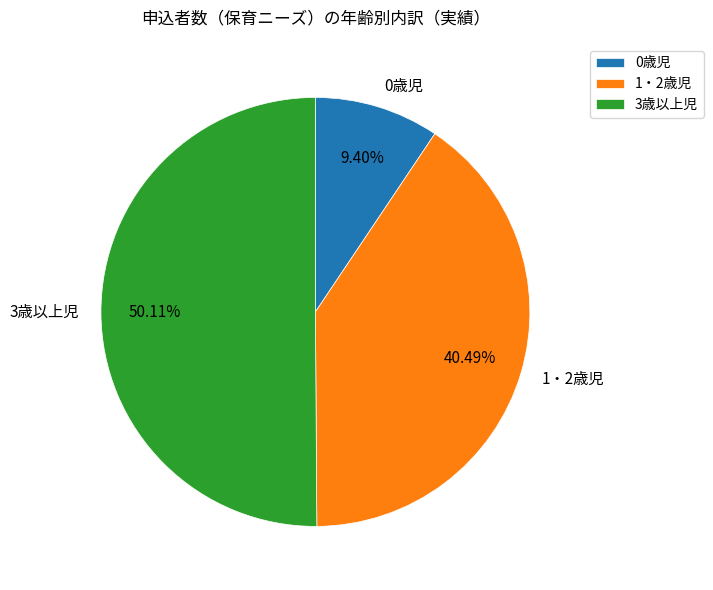

To the nearest percent, what portion does 0歳児 represent?

9%